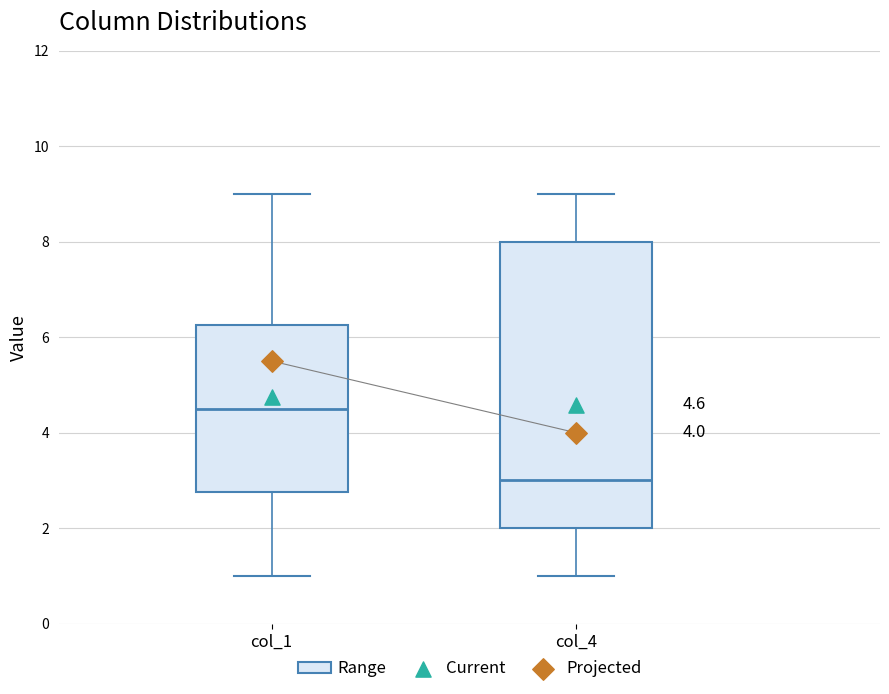

Which box is the tallest, from its lower edge to its upper edge?

col_4